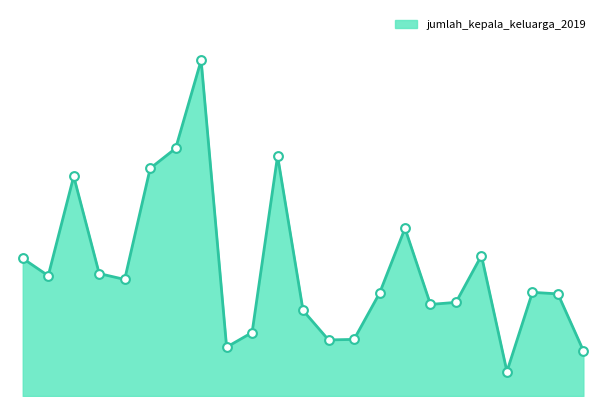

Does the chart have visible grid lines?

No